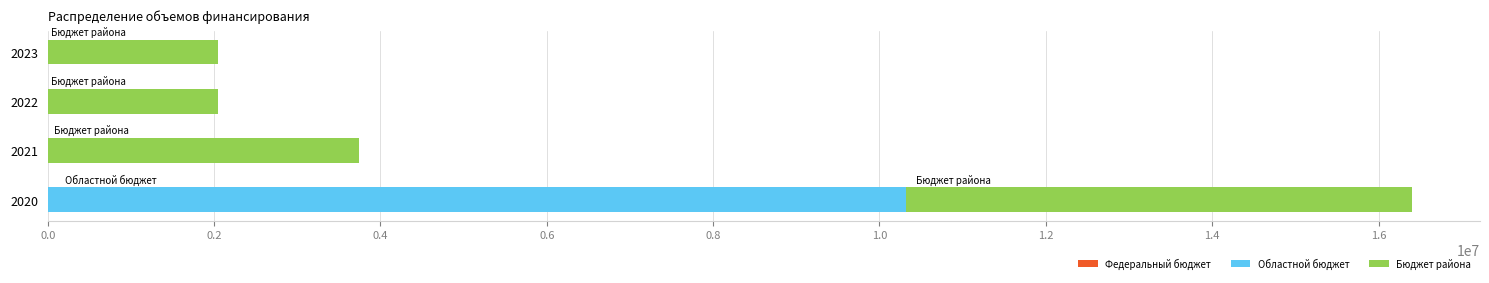

What is the total value across all series at 2022?

2050000.0